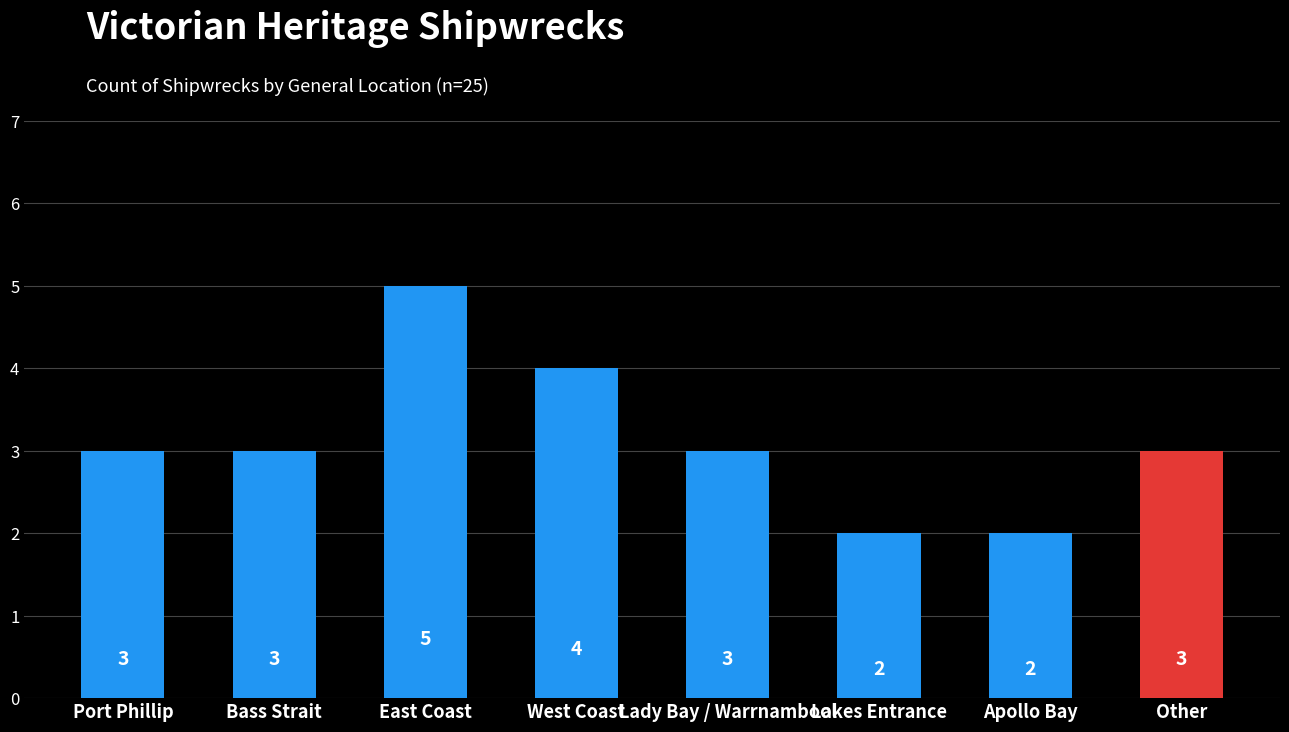

Count the number of categories in the chart.

8